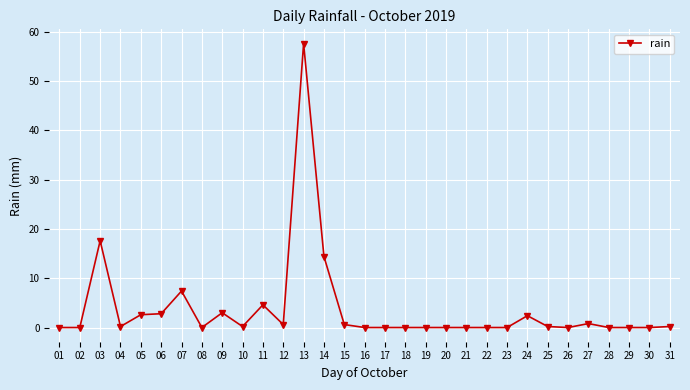

What is the change in value from 13 to 29?

-57.6